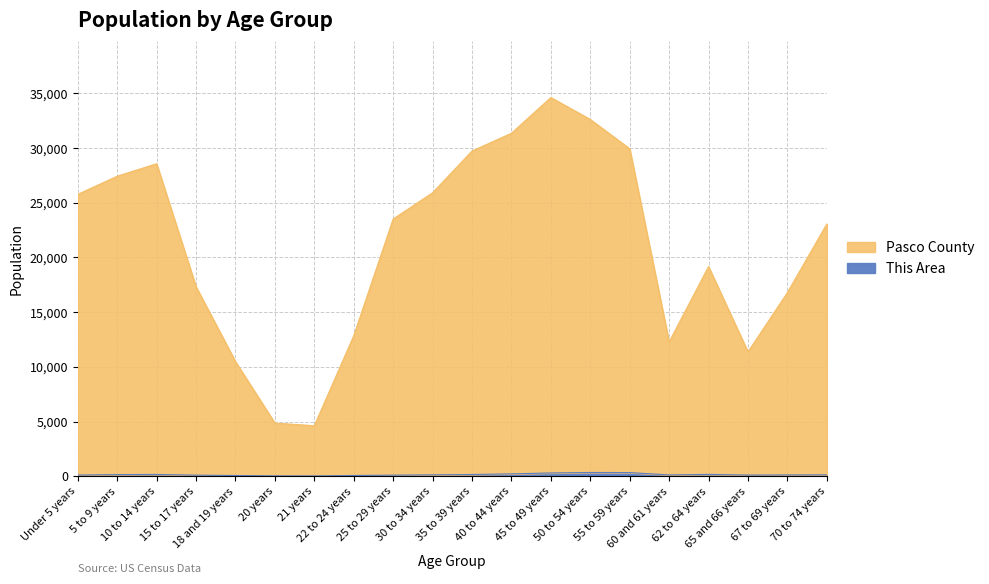

What is the difference between the maximum and minimum values in the This Area series?

315